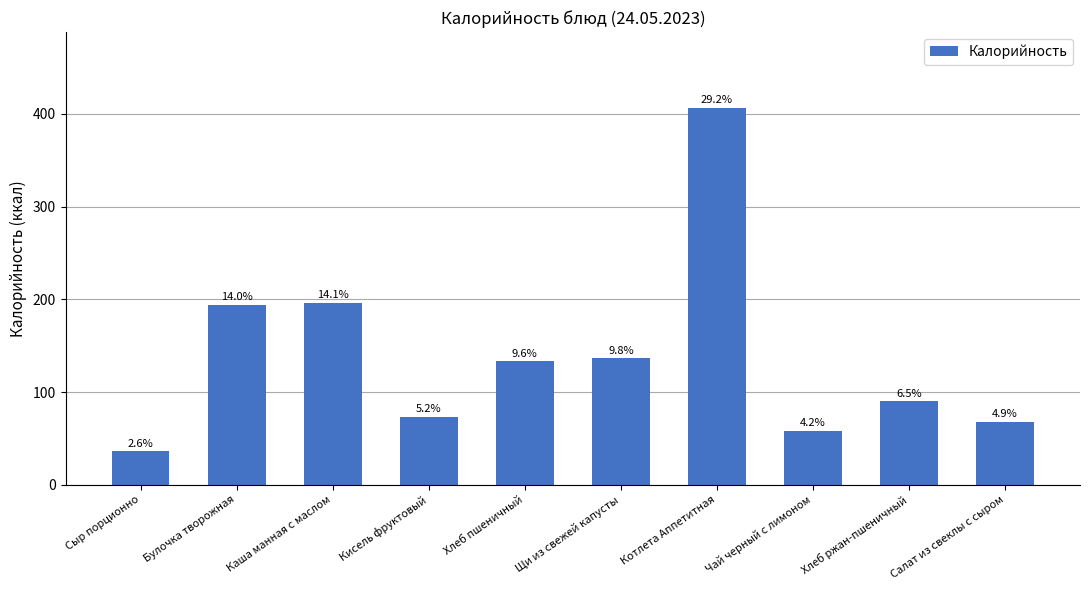

Are the bars horizontal?

No